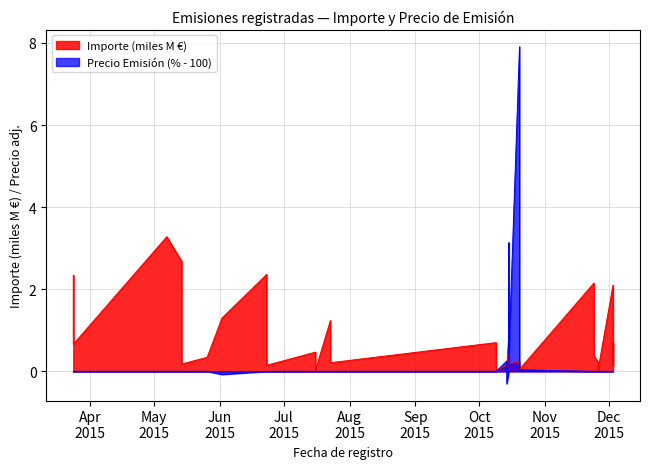

Which label corresponds to the smallest value in the chart?

2015-10-14